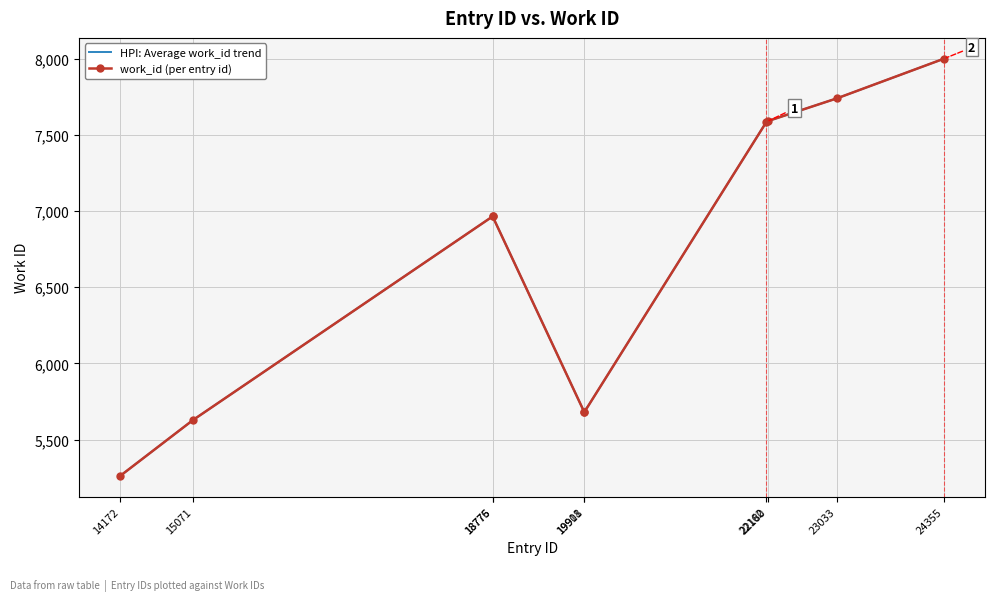

At which label is the value closest to 6630?

18775